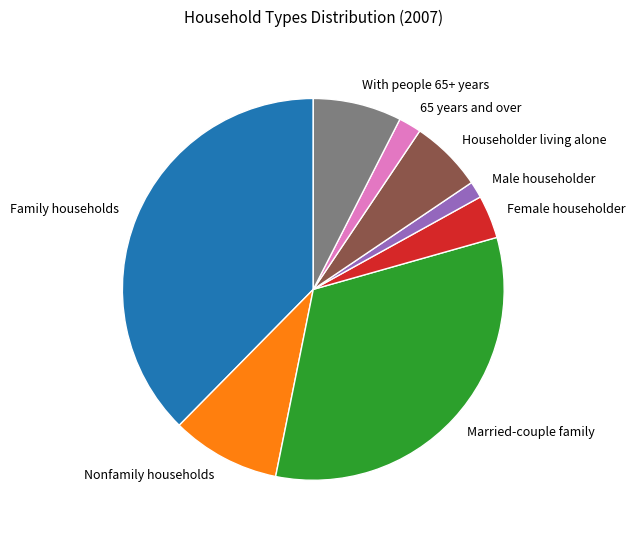

How many segments does this pie chart have?

8